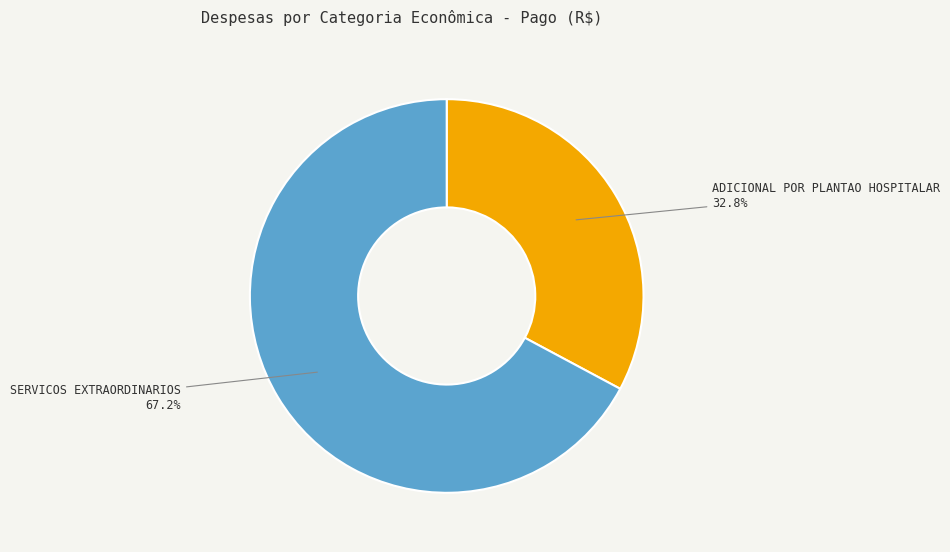

What percentage is the ADICIONAL POR PLANTAO HOSPITALAR slice, to the nearest percent?

33%